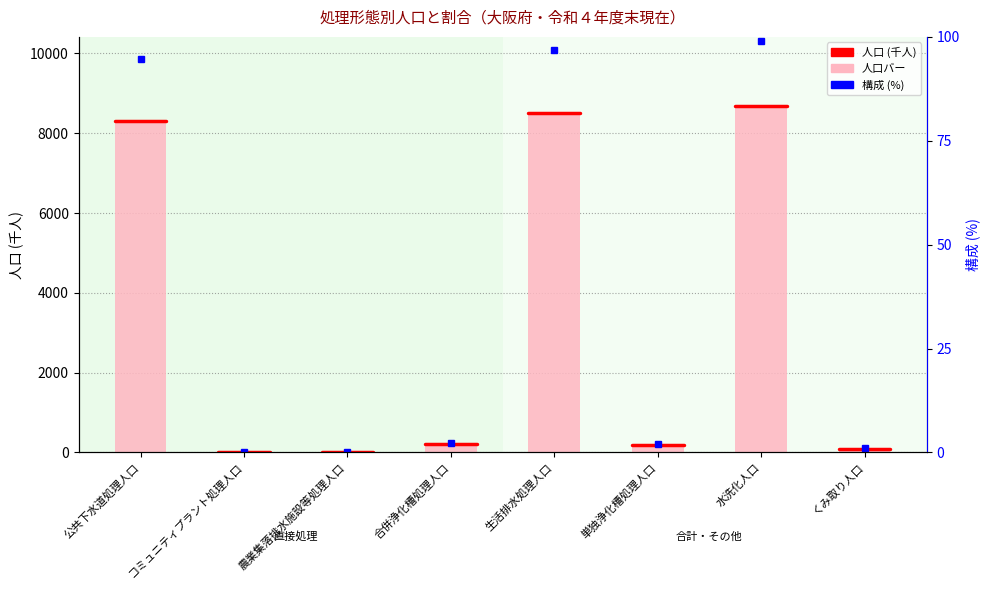

Where is the data nearest to the value 4339?

公共下水道処理人口